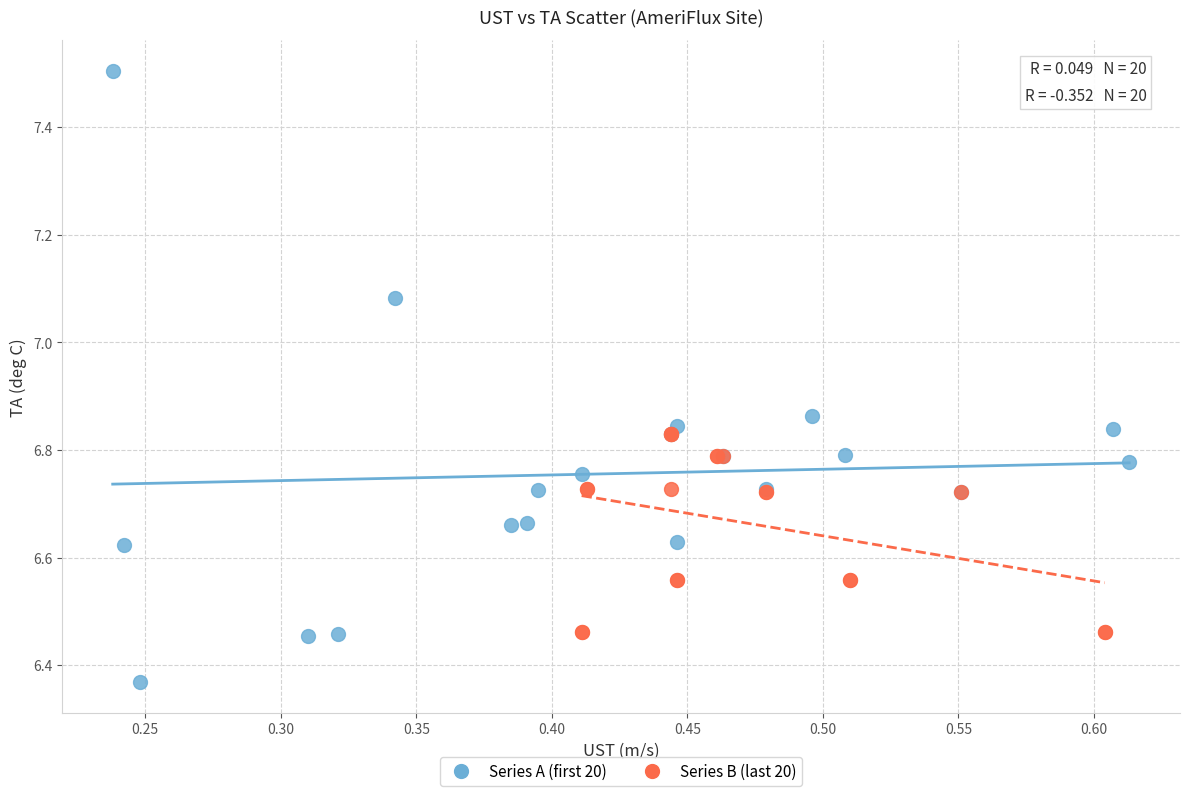

Which series reaches the minimum Y coordinate?

Series A (first 20)